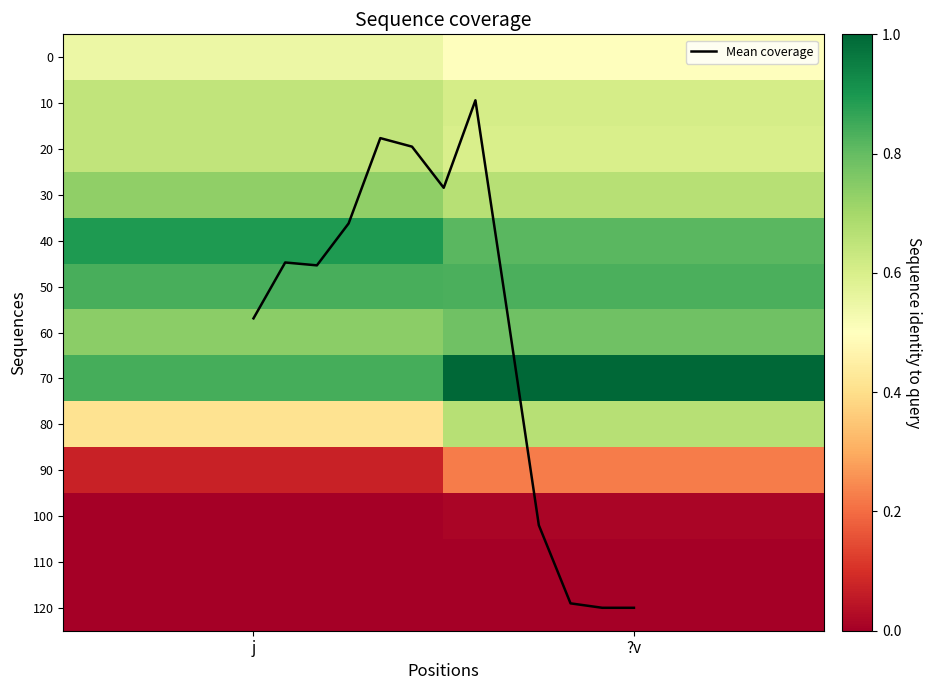

How many data points does each series have?

13